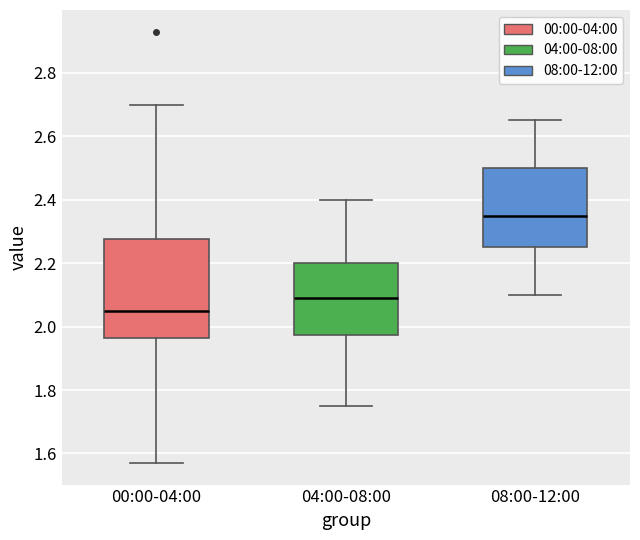

Comparing the boxes themselves (not the whiskers), which one is the tallest?

00:00-04:00